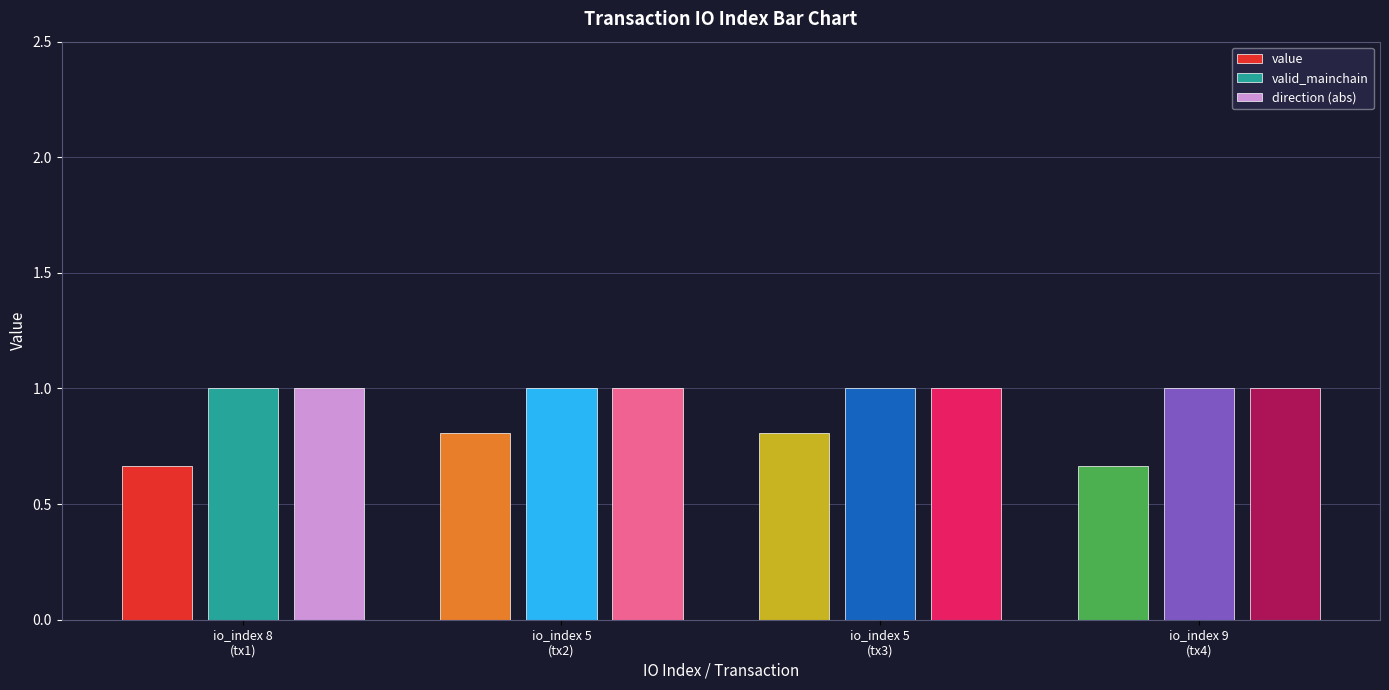

How many distinct data groups are displayed?

3